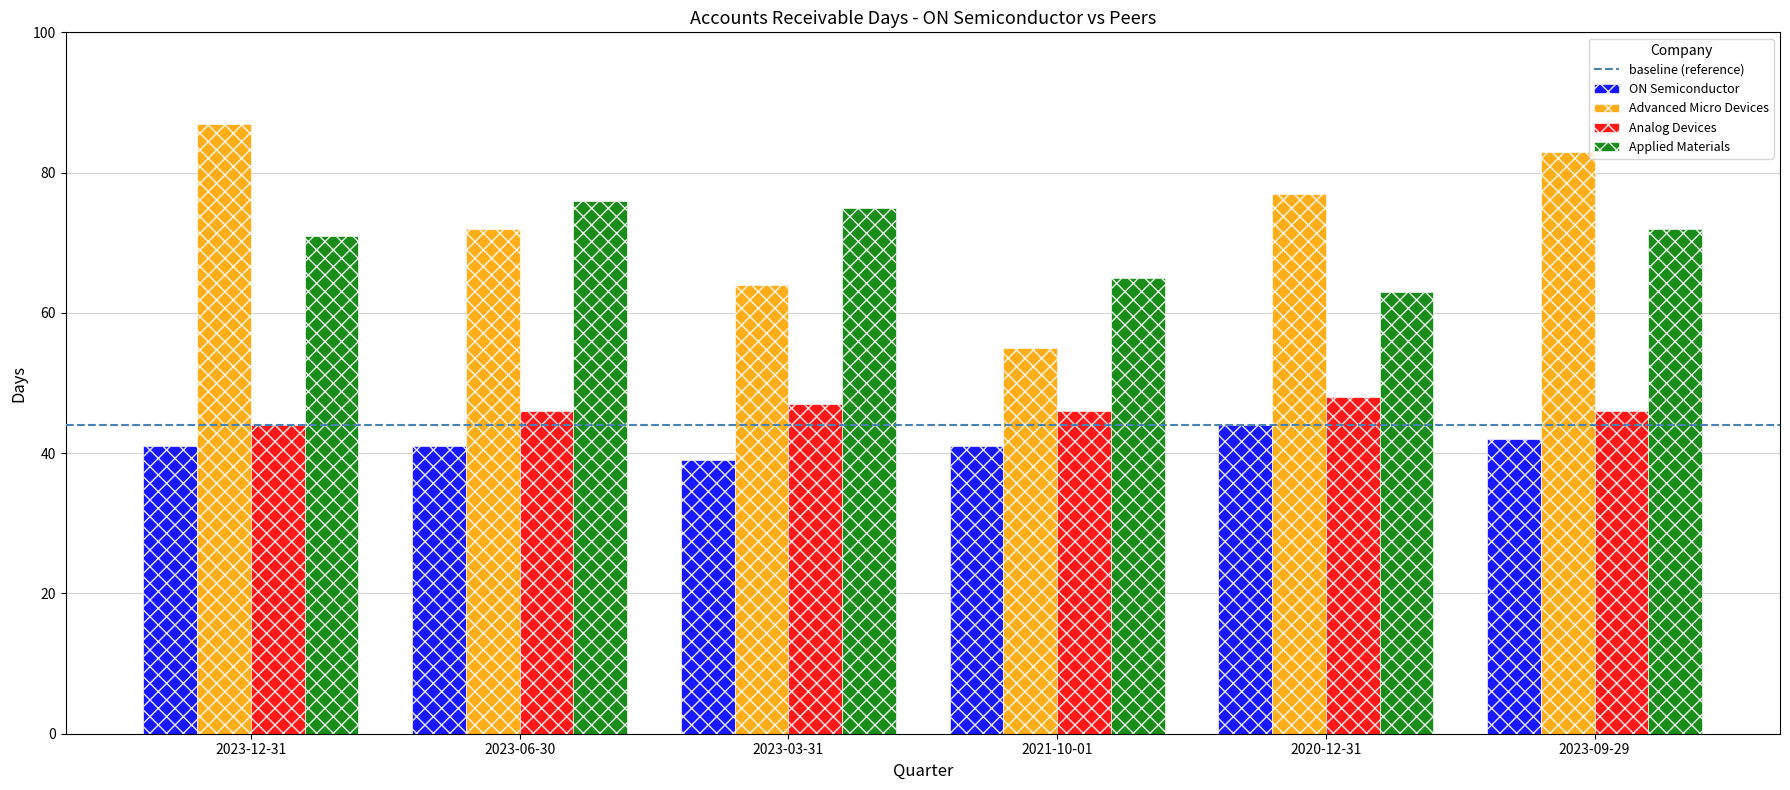

At how many categories does at least one series exceed 50?

6